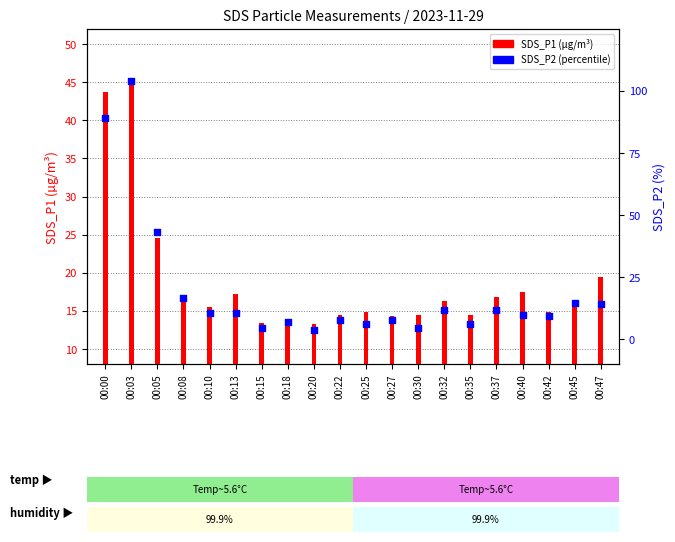

What is the ratio of the value at 00:03 to the value at 00:40?

2.6